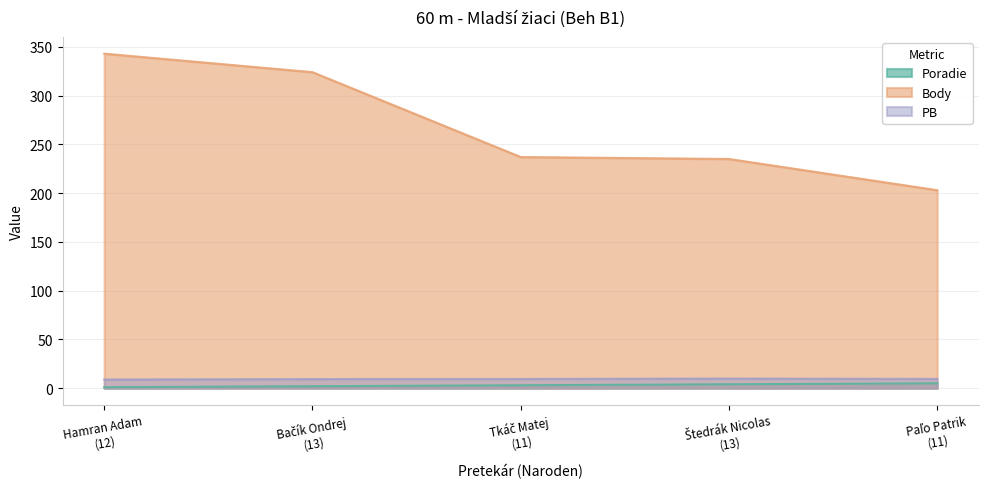

The Body series shows 125.3 at Štedrák Nicolas
(13). True or false?

False